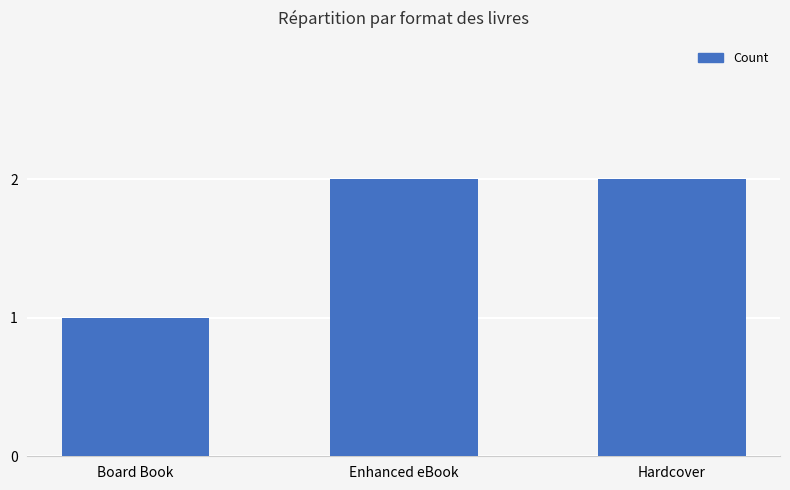

What is the value of the 2nd bar from the left?

2